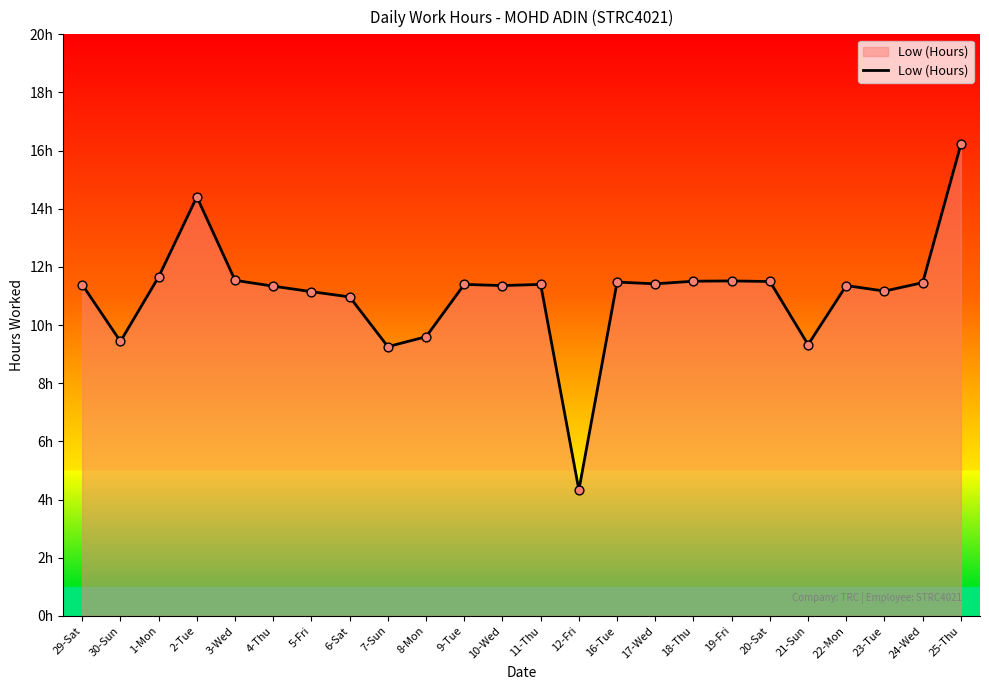

What is the change in value from 5-Fri to 18-Thu?

+0.4